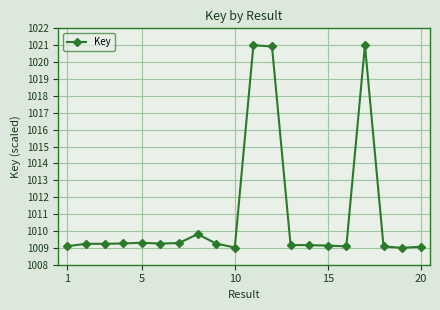

True or false: there are more than 0 points higher than both neighbors.

True